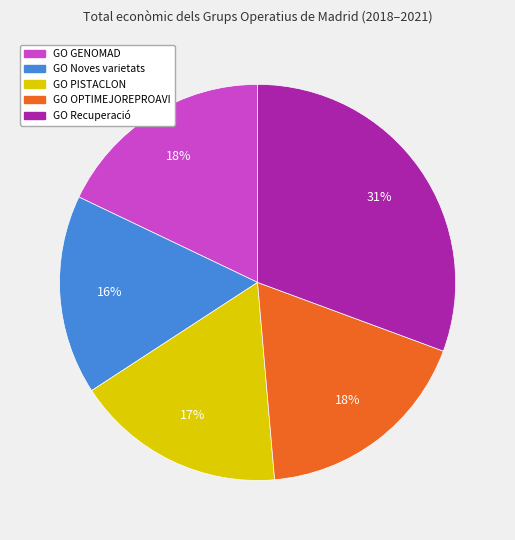

Does any single category account for the majority?

No